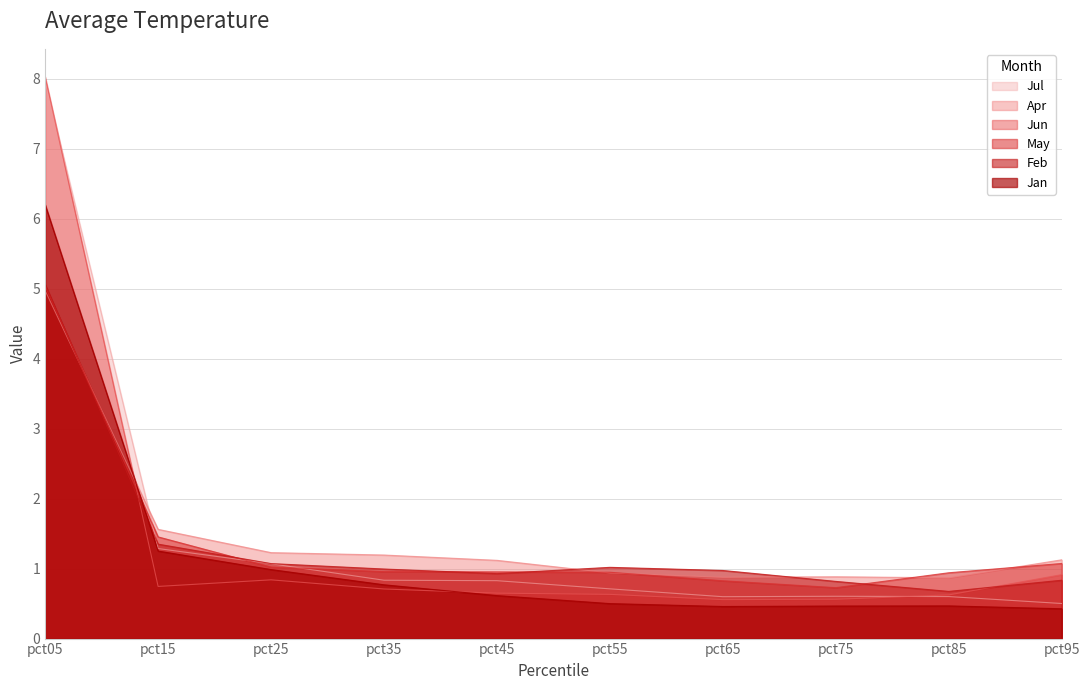

What is the maximum value shown in the chart?

8.0